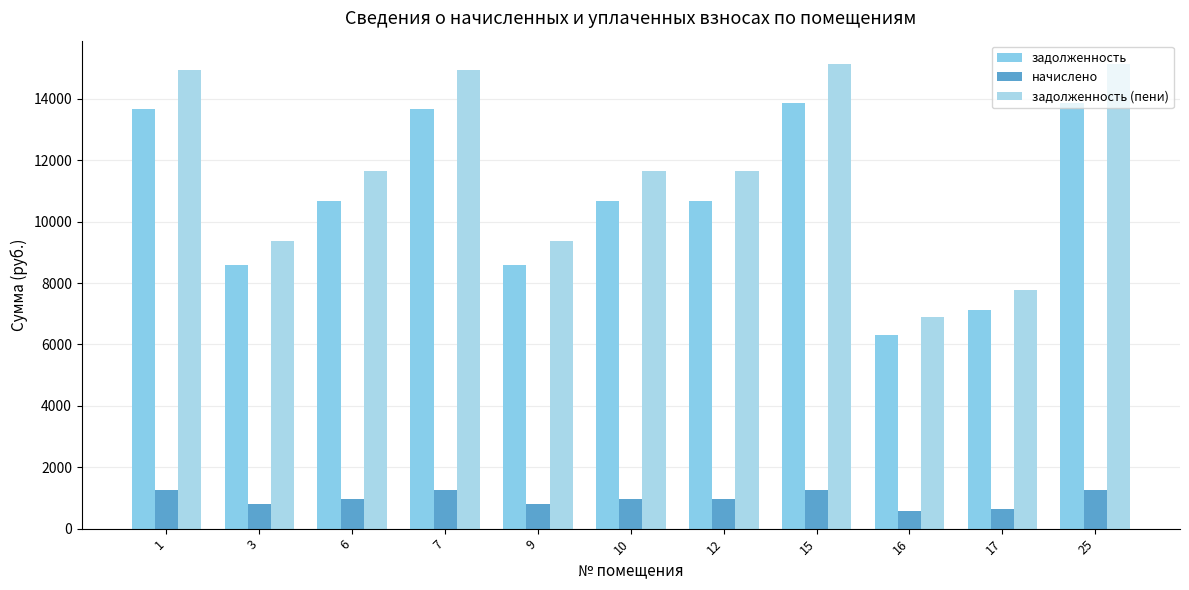

At 6, list the series in order from largest to smallest.

задолженность (пени), задолженность, начислено